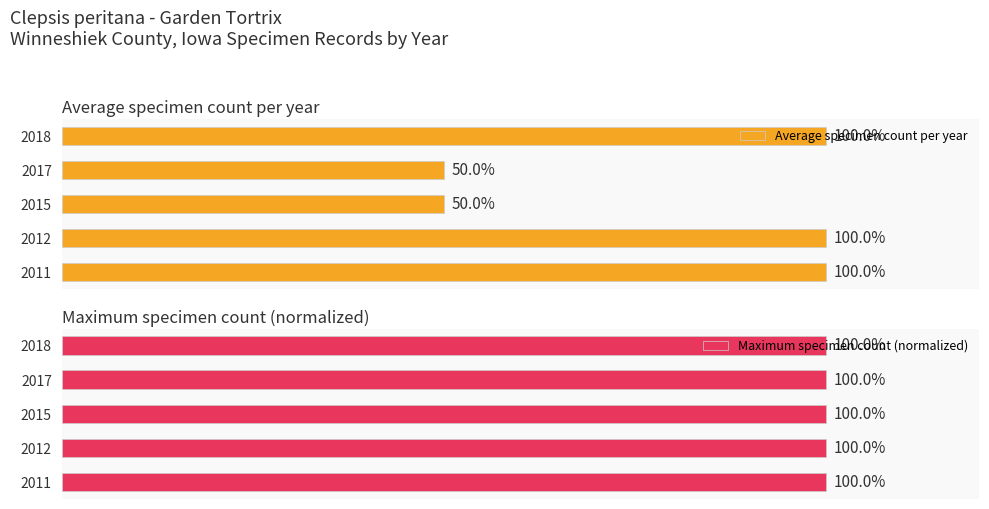

Which has a higher value, 2018 or 2015?

2018